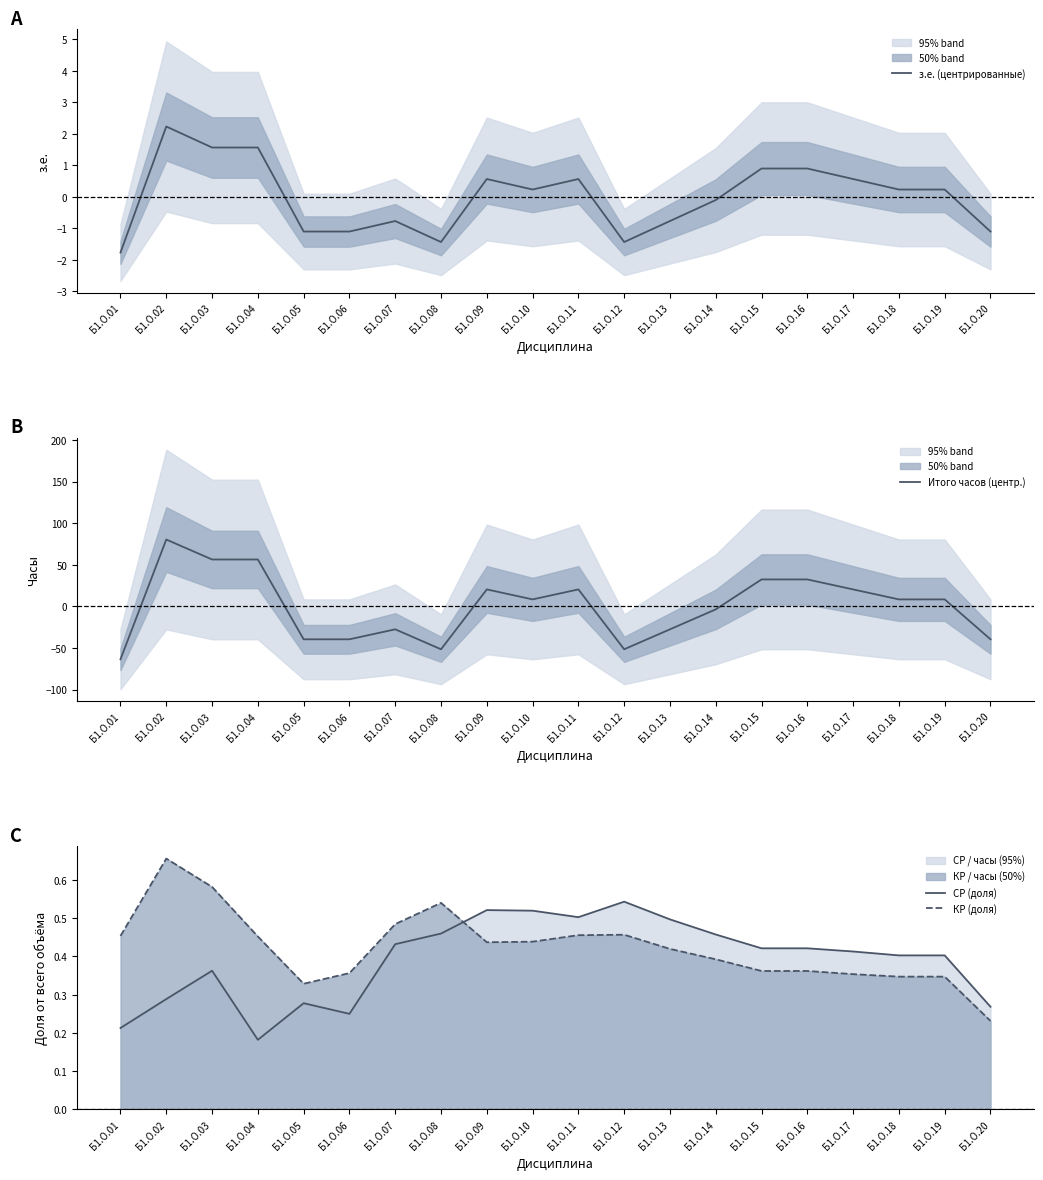

Reading left to right, extract all data points from this chart.

з.е. (центрированные): Б1.О.01=-1.8	Б1.О.02=2.2	Б1.О.03=1.6	Б1.О.04=1.6	Б1.О.05=-1.1	Б1.О.06=-1.1	Б1.О.07=-0.8	Б1.О.08=-1.4	Б1.О.09=0.6	Б1.О.10=0.2	Б1.О.11=0.6	Б1.О.12=-1.4	Б1.О.13=-0.8	Б1.О.14=-0.1	Б1.О.15=0.9	Б1.О.16=0.9	Б1.О.17=0.6	Б1.О.18=0.2	Б1.О.19=0.2	Б1.О.20=-1.1
Итого часов (центр.): Б1.О.01=-63.6	Б1.О.02=80.4	Б1.О.03=56.4	Б1.О.04=56.4	Б1.О.05=-39.6	Б1.О.06=-39.6	Б1.О.07=-27.6	Б1.О.08=-51.6	Б1.О.09=20.4	Б1.О.10=8.4	Б1.О.11=20.4	Б1.О.12=-51.6	Б1.О.13=-27.6	Б1.О.14=-3.6	Б1.О.15=32.4	Б1.О.16=32.4	Б1.О.17=20.4	Б1.О.18=8.4	Б1.О.19=8.4	Б1.О.20=-39.6
СР (доля): Б1.О.01=0.2	Б1.О.02=0.3	Б1.О.03=0.4	Б1.О.04=0.2	Б1.О.05=0.3	Б1.О.06=0.2	Б1.О.07=0.4	Б1.О.08=0.5	Б1.О.09=0.5	Б1.О.10=0.5	Б1.О.11=0.5	Б1.О.12=0.5	Б1.О.13=0.5	Б1.О.14=0.5	Б1.О.15=0.4	Б1.О.16=0.4	Б1.О.17=0.4	Б1.О.18=0.4	Б1.О.19=0.4	Б1.О.20=0.3
КР (доля): Б1.О.01=0.5	Б1.О.02=0.7	Б1.О.03=0.6	Б1.О.04=0.5	Б1.О.05=0.3	Б1.О.06=0.4	Б1.О.07=0.5	Б1.О.08=0.5	Б1.О.09=0.4	Б1.О.10=0.4	Б1.О.11=0.5	Б1.О.12=0.5	Б1.О.13=0.4	Б1.О.14=0.4	Б1.О.15=0.4	Б1.О.16=0.4	Б1.О.17=0.4	Б1.О.18=0.3	Б1.О.19=0.3	Б1.О.20=0.2